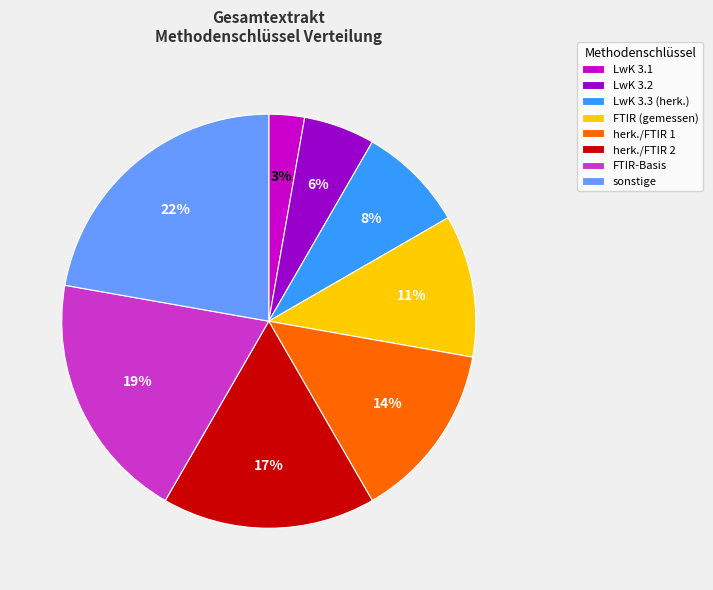

Between FTIR (gemessen) and herk./FTIR 2, which is larger?

herk./FTIR 2